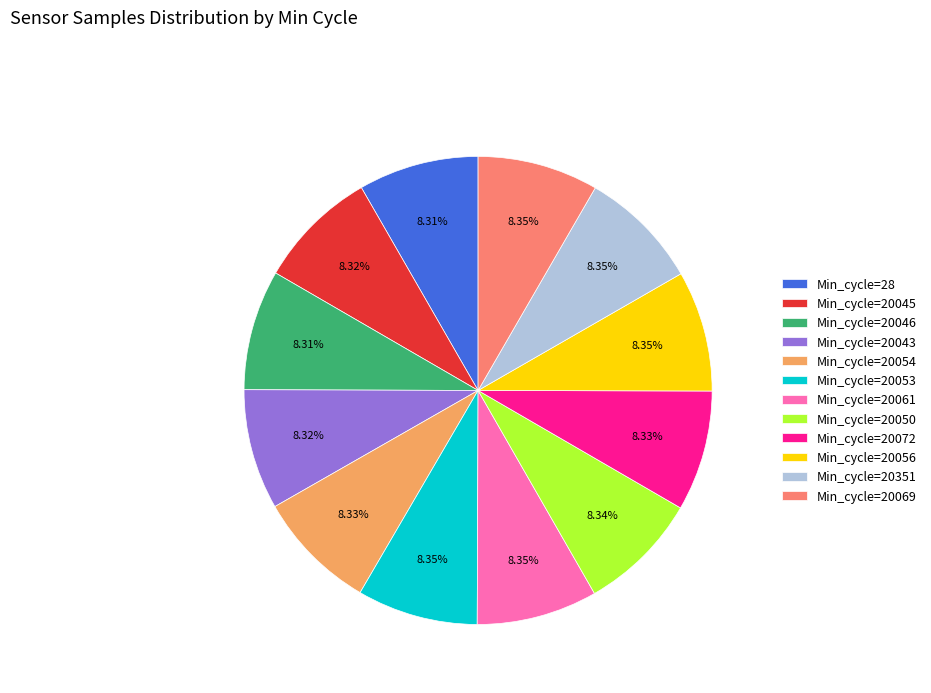

Do Min_cycle=20053 and Min_cycle=20045 together represent more than half of the pie?

No